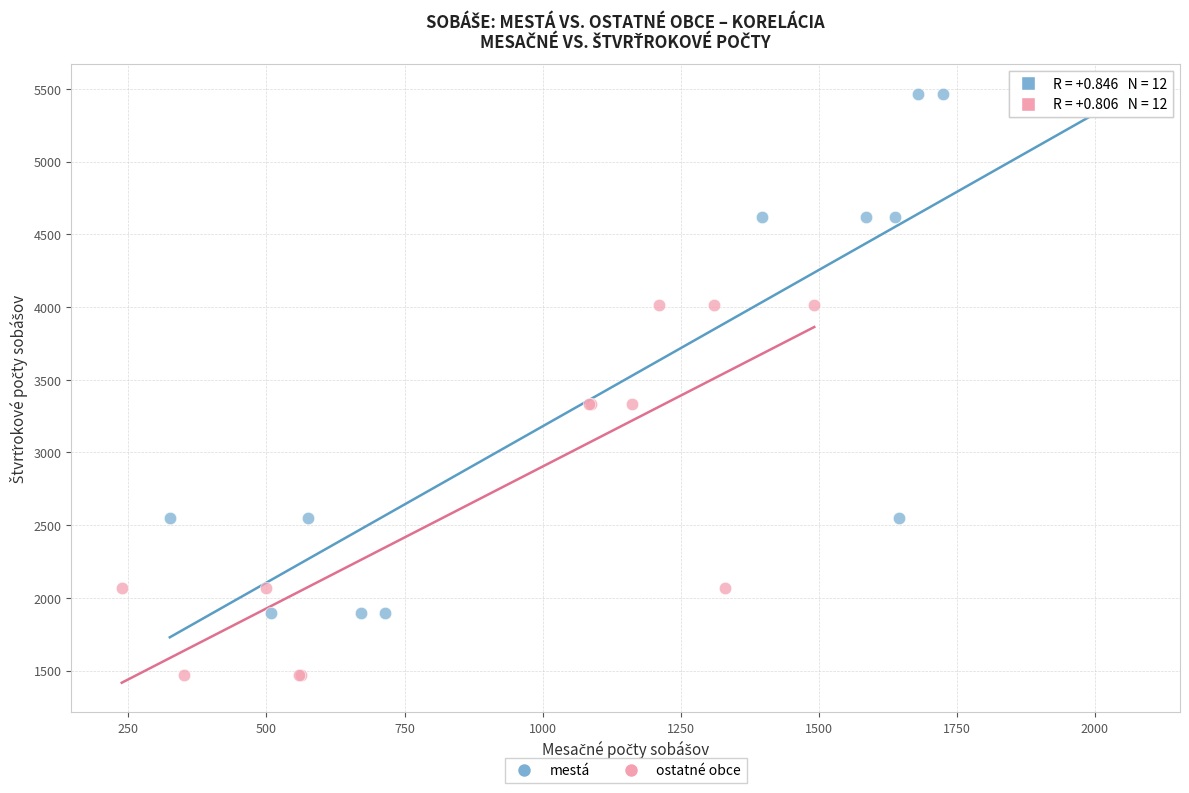

Which series reaches the minimum Y coordinate?

ostatné obce